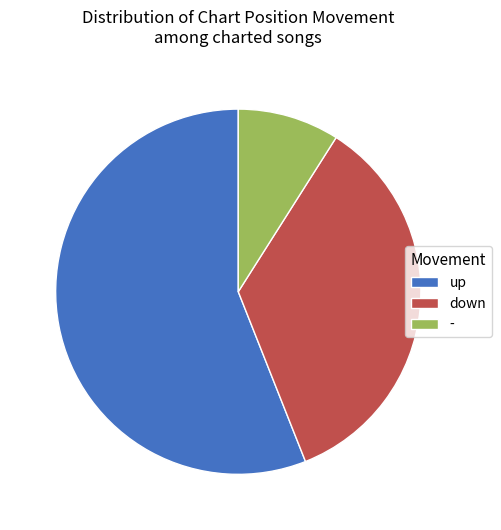

Which category has the smallest portion of the pie?

-